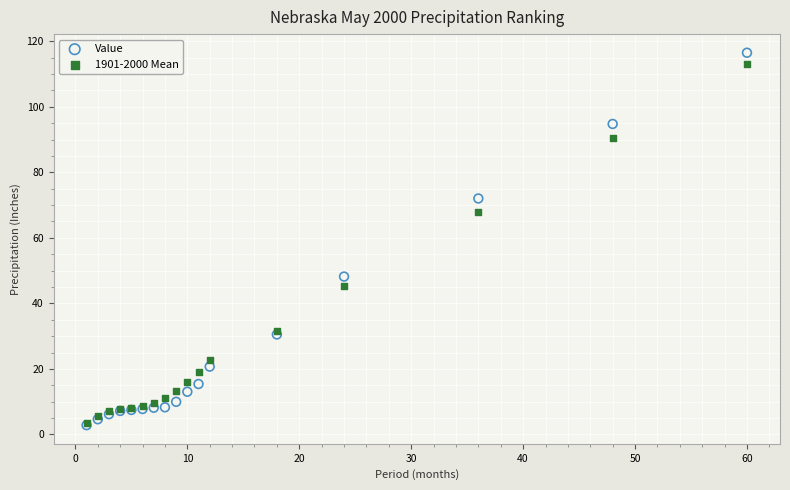

In the Value series, what Y value is closest to 59?

48.2